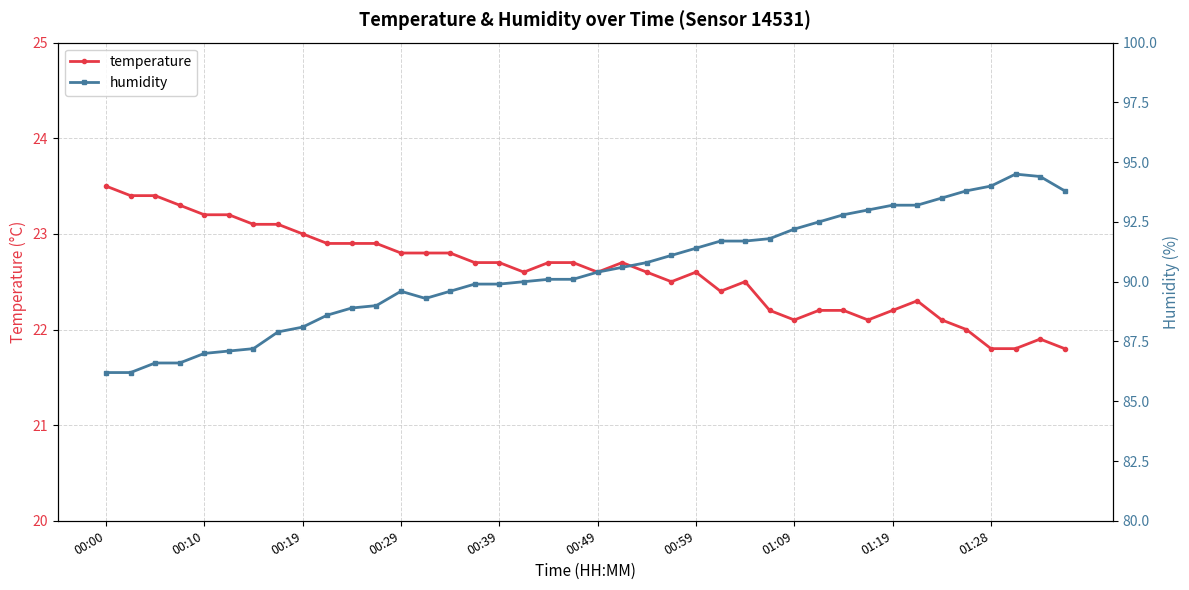

Which series has the largest range (max minus min)?

humidity